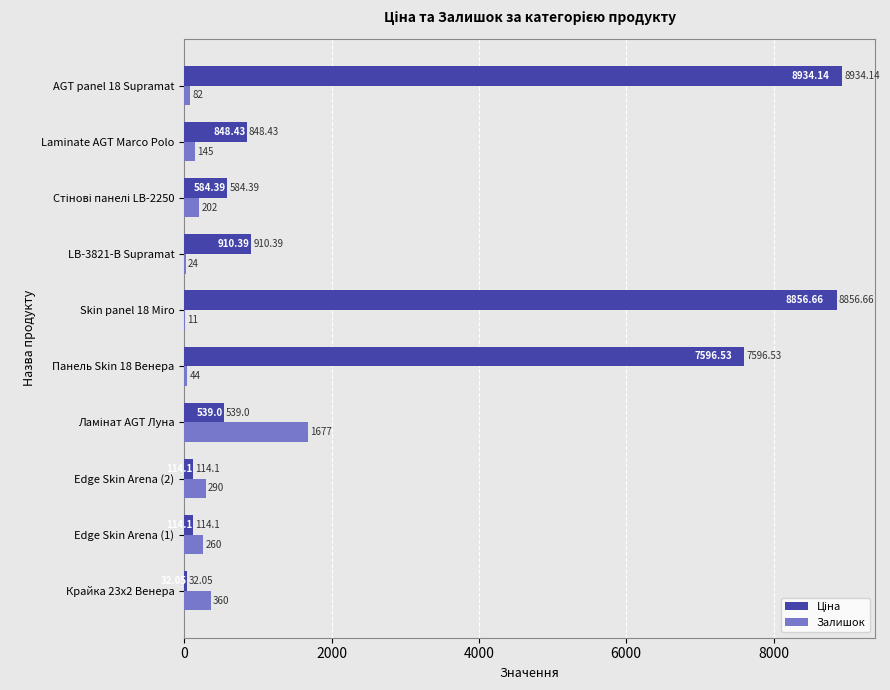

What is the total value across all series at Edge Skin Arena (2)?

404.1